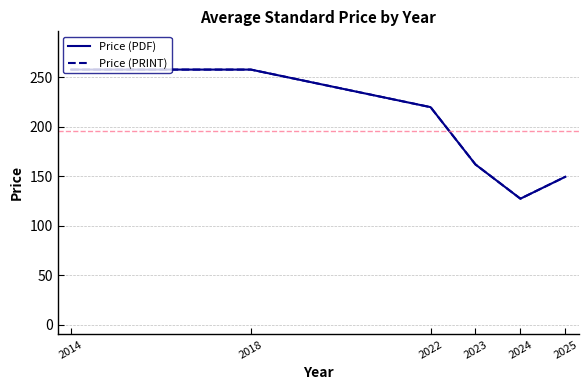

Is it true that Price (PDF) equals 75.1 at 2025?

False